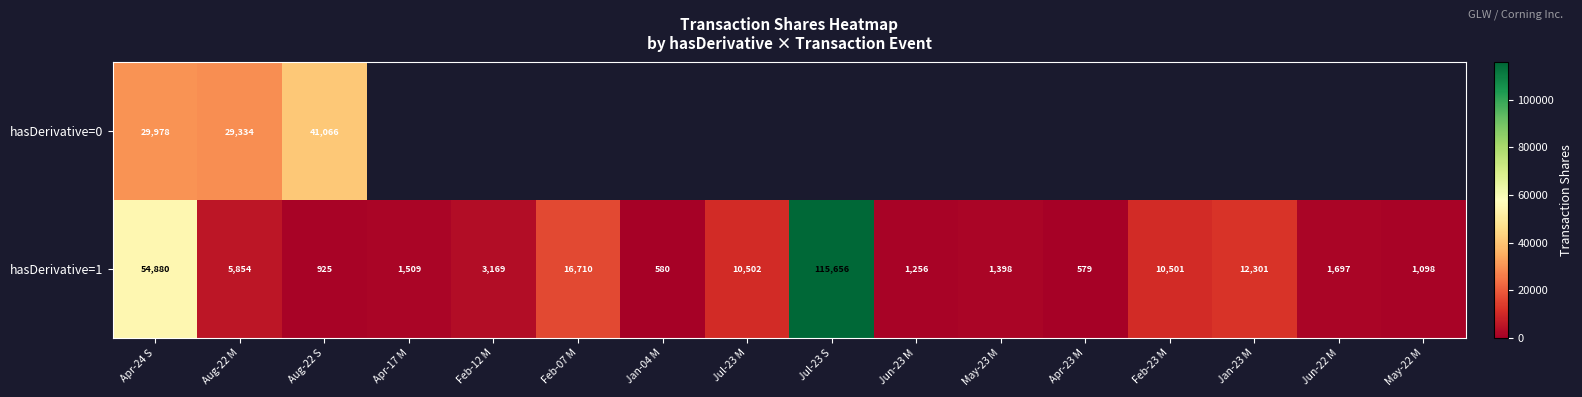

Rank the categories by hasDerivative=1 value from highest to lowest.

Jul-23 S, Apr-24 S, Feb-07 M, Jan-23 M, Jul-23 M, Feb-23 M, Aug-22 M, Feb-12 M, Jun-22 M, Apr-17 M, May-23 M, Jun-23 M, May-22 M, Aug-22 S, Jan-04 M, Apr-23 M